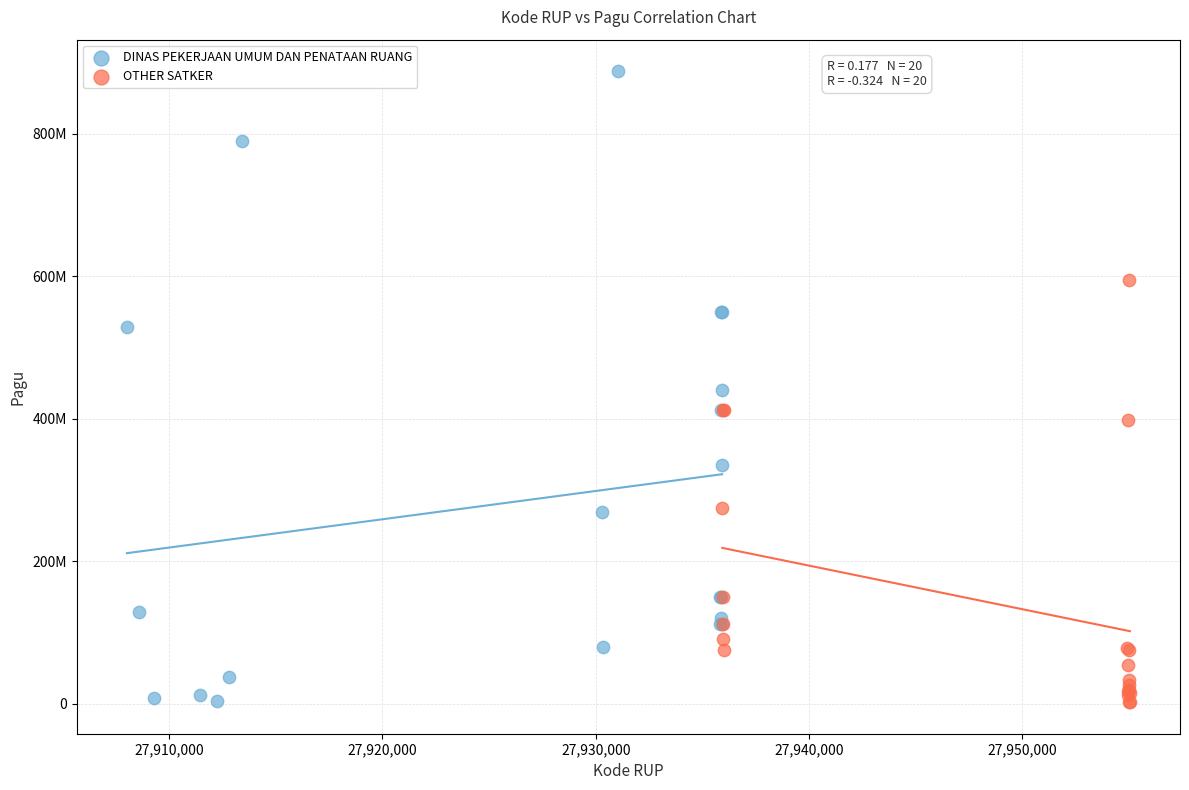

Which series has the largest Y range (max minus min)?

DINAS PEKERJAAN UMUM DAN PENATAAN RUANG